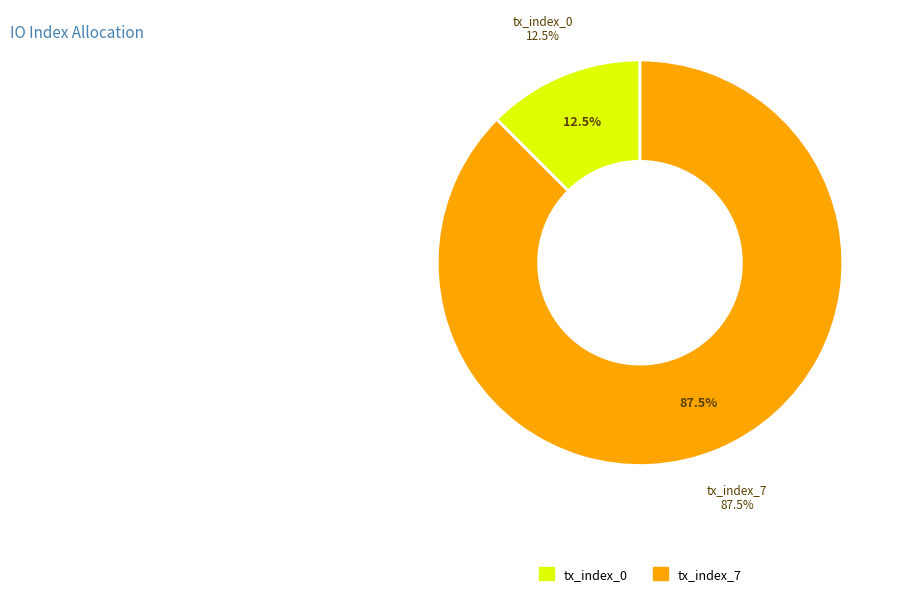

Combined, do tx_index_7 and tx_index_0 account for over 50%?

Yes